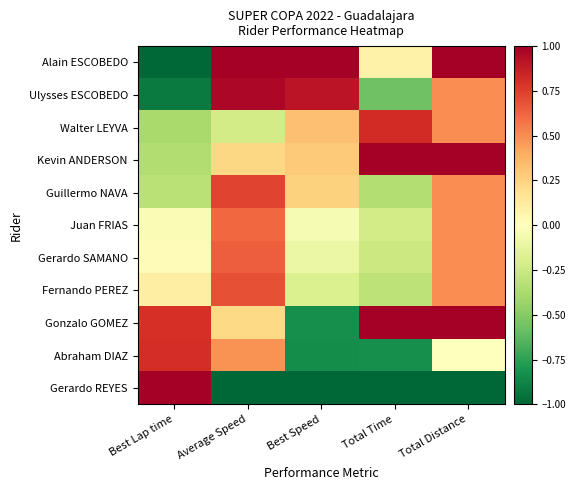

Rank the series at Best Speed from highest to lowest value.

Alain ESCOBEDO, Ulysses ESCOBEDO, Walter LEYVA, Kevin ANDERSON, Guillermo NAVA, Juan FRIAS, Gerardo SAMANO, Fernando PEREZ, Gonzalo GOMEZ, Abraham DIAZ, Gerardo REYES